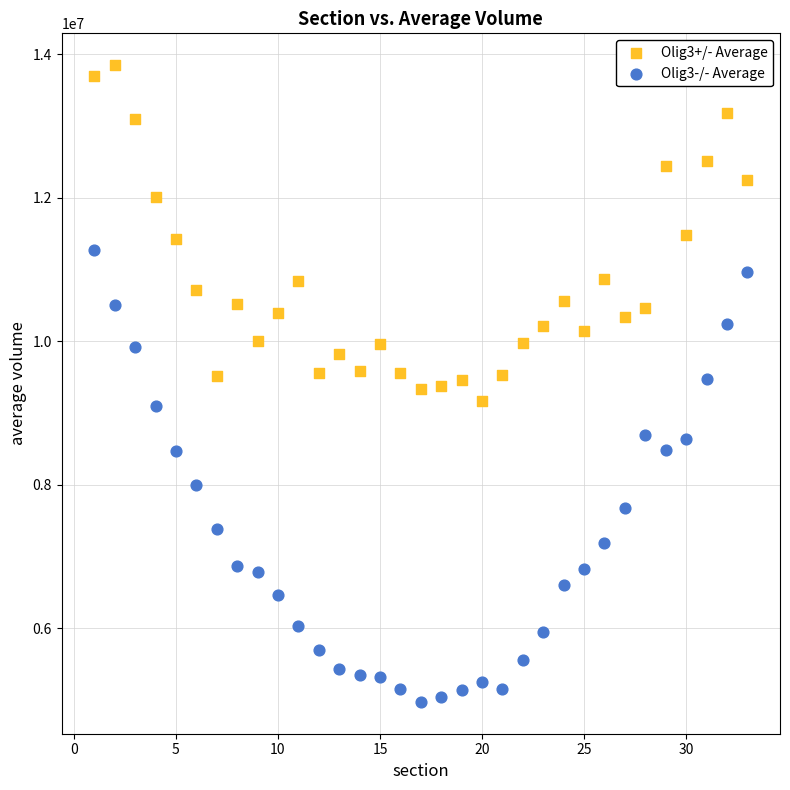

Which series reaches the maximum Y coordinate?

Olig3+/- Average